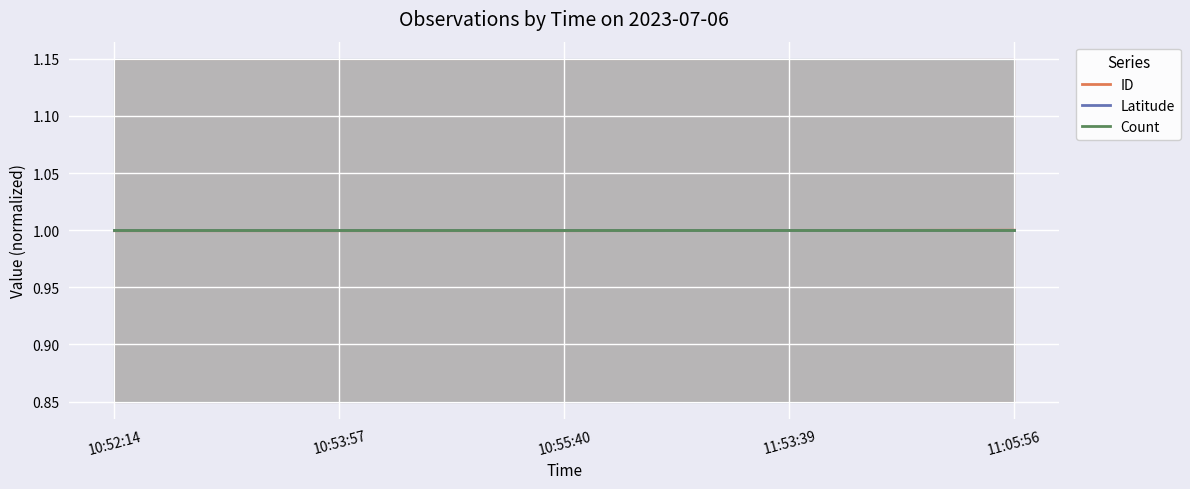

Is it true that ID equals 1.0 at 10:55:40?

True